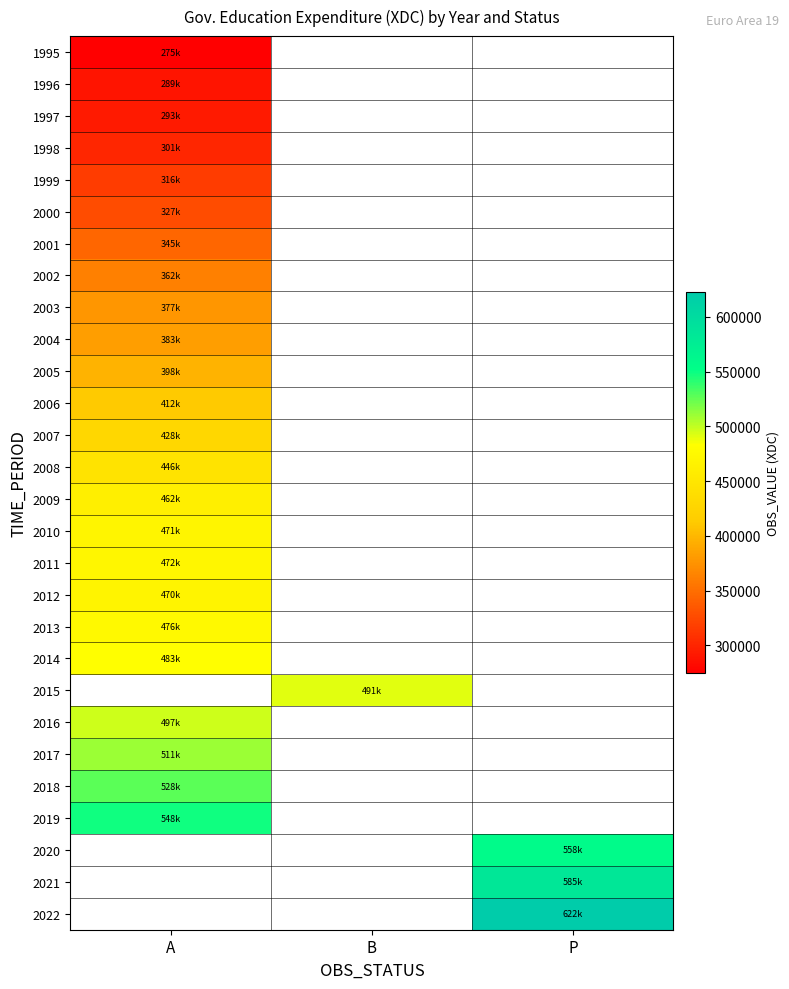

Read the 2001 value at A.

344638.8